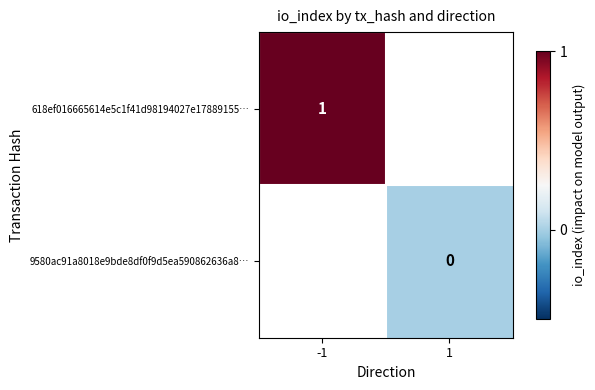

True or false: 618ef016665614e5c1f41d98194027e17889155… has a value of 0 at -1.

False